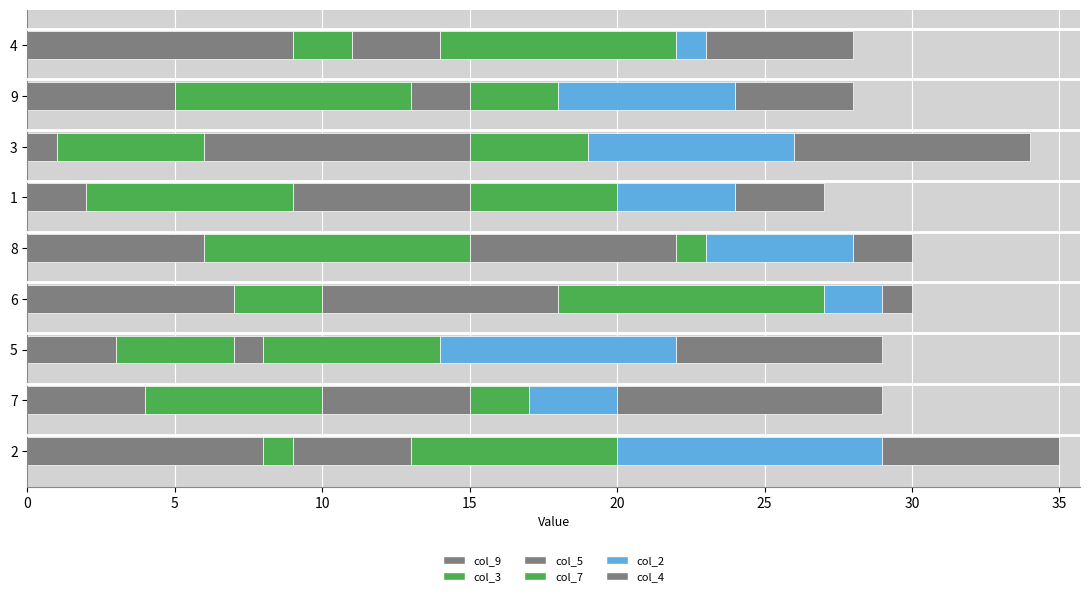

How many distinct data groups are displayed?

6